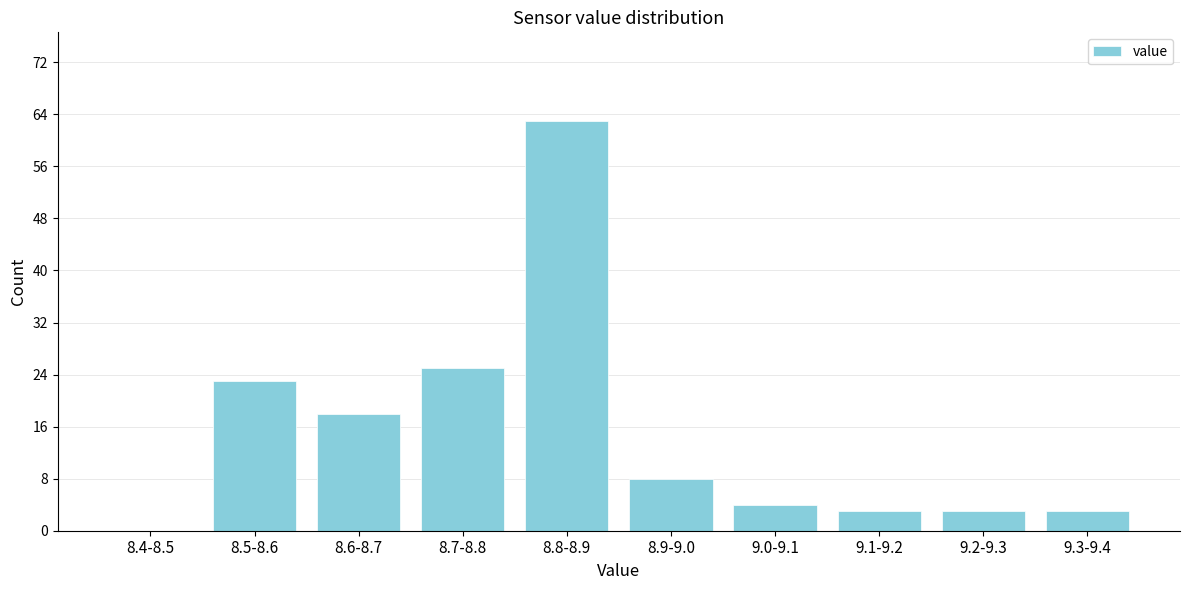

Reading left to right, extract all data points from this chart.

8.4-8.5=0	8.5-8.6=23	8.6-8.7=18	8.7-8.8=25	8.8-8.9=63	8.9-9.0=8	9.0-9.1=4	9.1-9.2=3	9.2-9.3=3	9.3-9.4=3